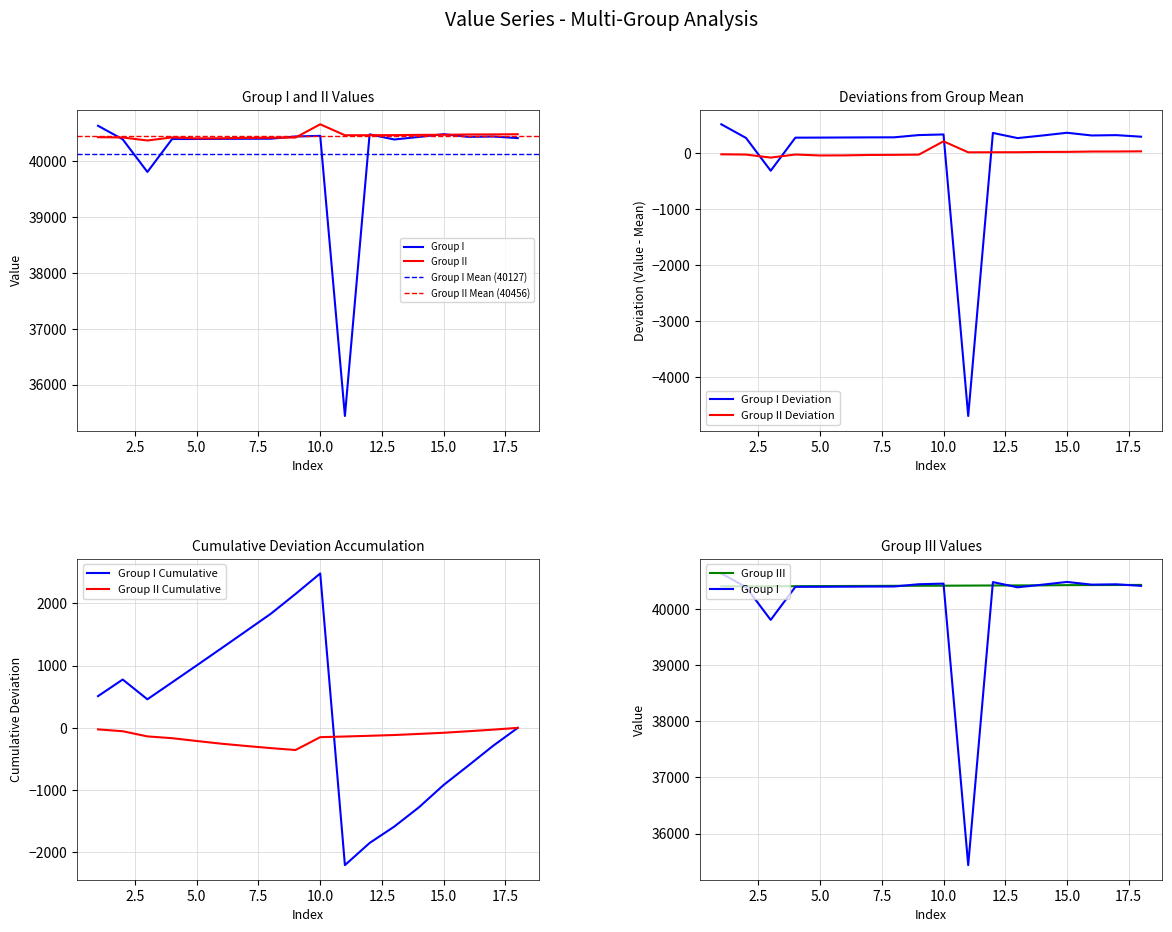

At which label does Group III first exceed 40419?

11